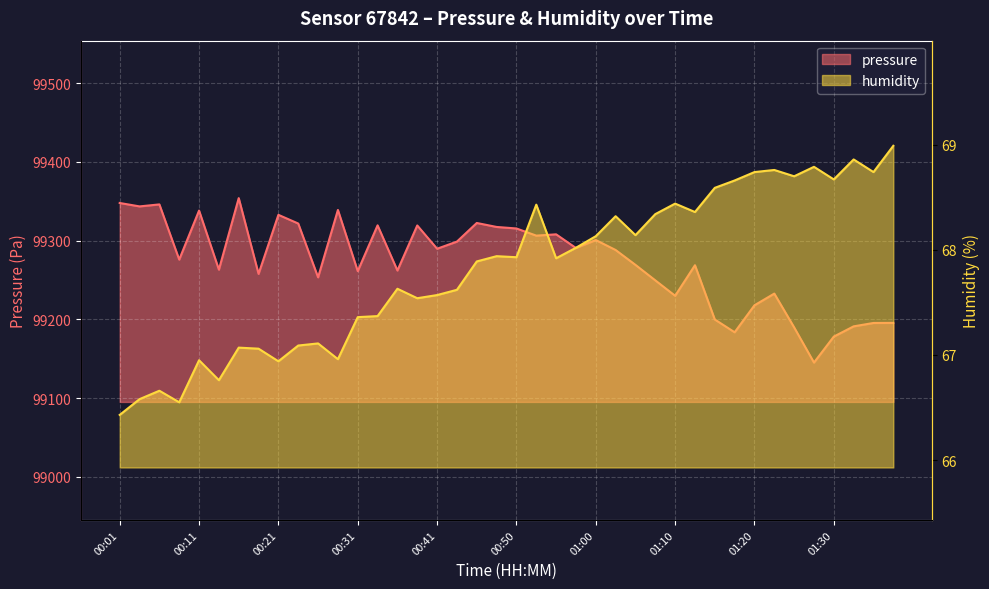

Reading left to right, list all the values displayed in this chart.

pressure: 99347.8	99343.4	99346.0	99275.9	99338.1	99263.1	99353.9	99257.7	99332.7	99321.7	99253.3	99338.9	99261.2	99319.4	99262.0	99319.2	99289.7	99298.7	99322.4	99317.3	99315.4	99306.3	99308.0	99290.6	99300.7	99288.1	99269.2	99249.5	99229.9	99268.7	99199.8	99183.6	99217.8	99232.7	99189.8	99145.1	99178.1	99191.1	99195.4	99195.5
humidity: 66.4	66.6	66.7	66.5	67.0	66.8	67.1	67.1	66.9	67.1	67.1	67.0	67.4	67.4	67.6	67.5	67.6	67.6	67.9	67.9	67.9	68.4	67.9	68.0	68.1	68.3	68.1	68.3	68.4	68.4	68.6	68.7	68.7	68.8	68.7	68.8	68.7	68.9	68.7	69.0